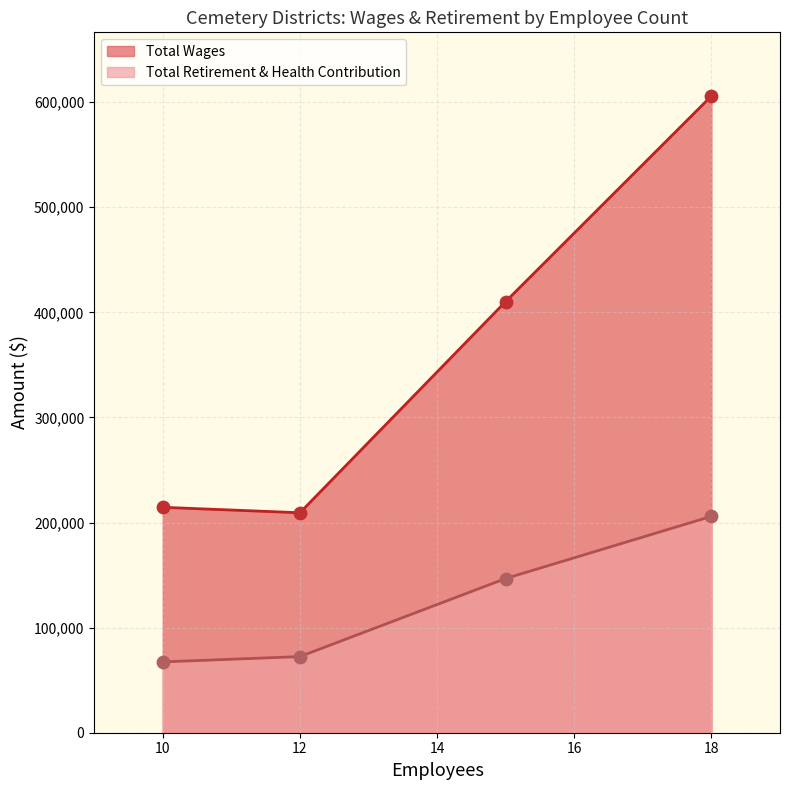

Which series has the largest total across all categories?

Total Wages